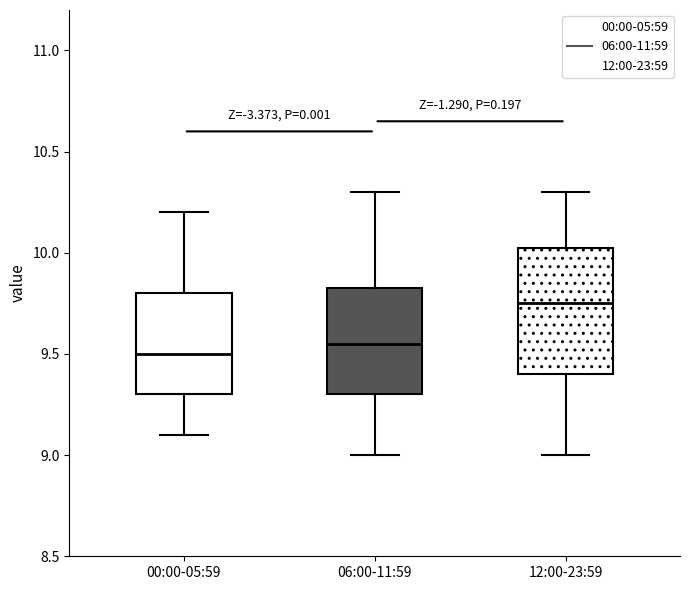

Reading left to right, read every box against the y-axis: the position of its median line, the range the box covers, and the ends of its whiskers. The values are not printed on the chart, so give them approximately, as read against the axis.

00:00-05:59: median 9.50, box 9.30 to 9.80, whiskers 9.10 to 10.20
06:00-11:59: median 9.55, box 9.30 to 9.85, whiskers 9.00 to 10.30
12:00-23:59: median 9.75, box 9.40 to 10.05, whiskers 9.00 to 10.30